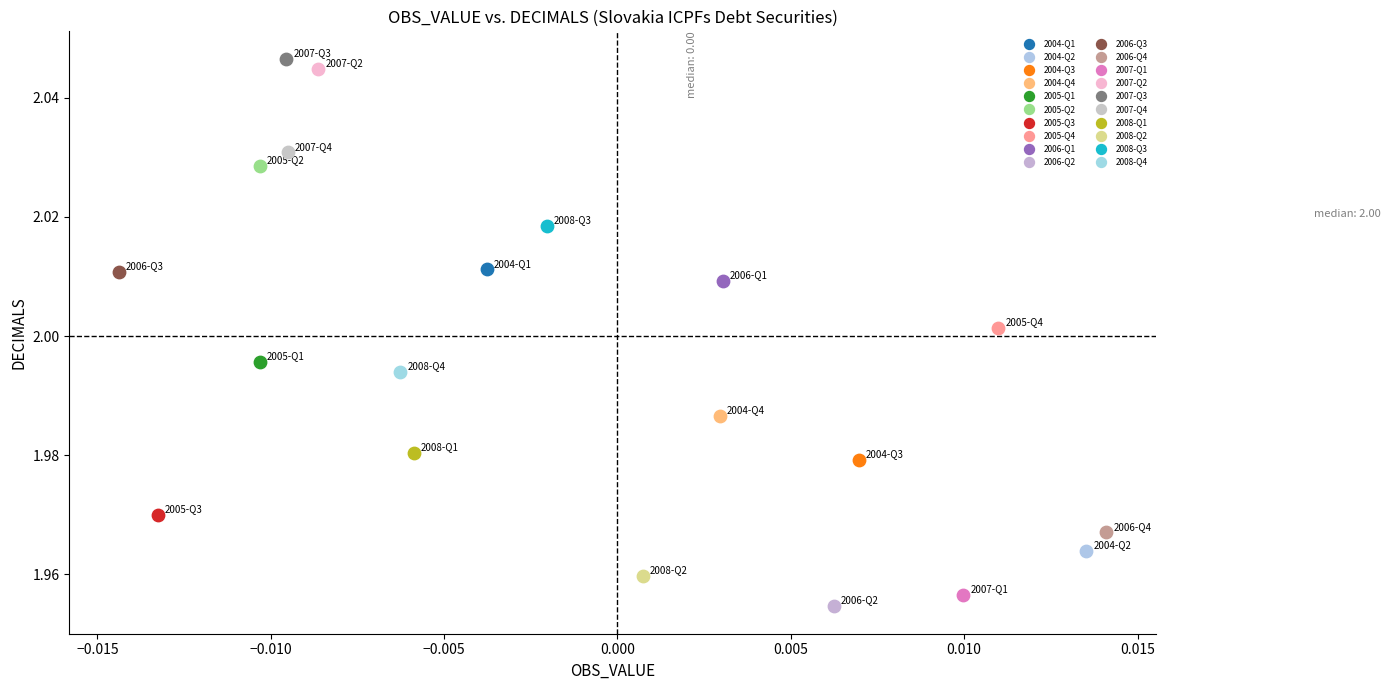

What are all the series names shown in the legend?

2004-Q1, 2004-Q2, 2004-Q3, 2004-Q4, 2005-Q1, 2005-Q2, 2005-Q3, 2005-Q4, 2006-Q1, 2006-Q2, 2006-Q3, 2006-Q4, 2007-Q1, 2007-Q2, 2007-Q3, 2007-Q4, 2008-Q1, 2008-Q2, 2008-Q3, 2008-Q4